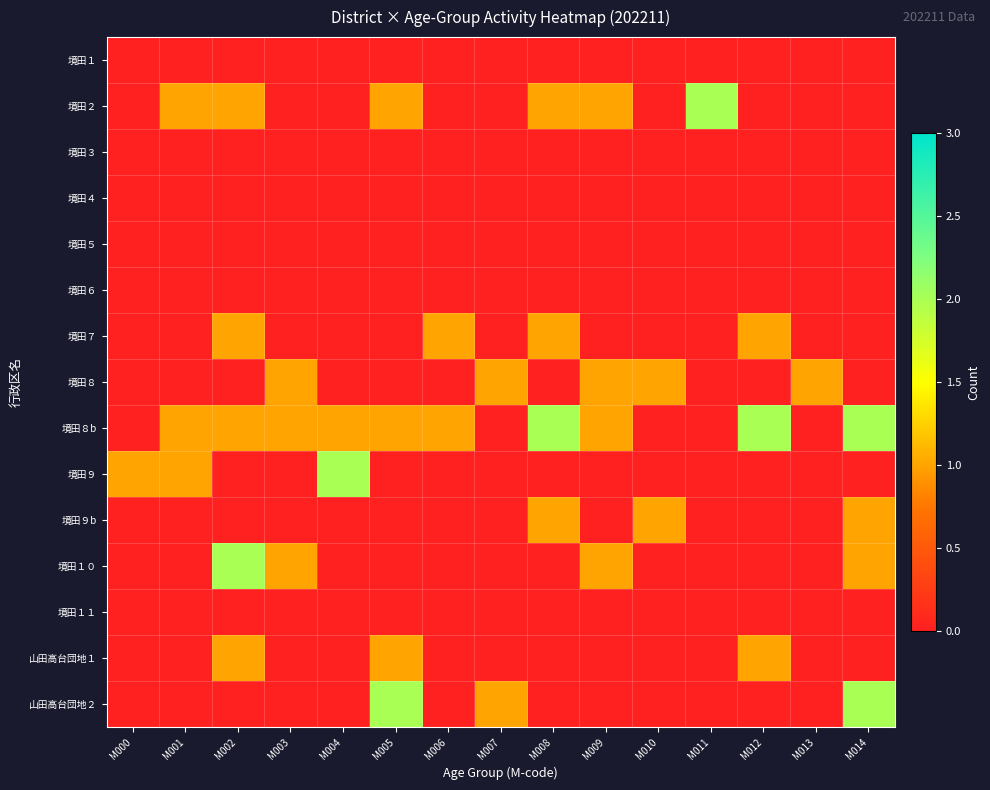

Which has a higher value, M005 or M012?

M005